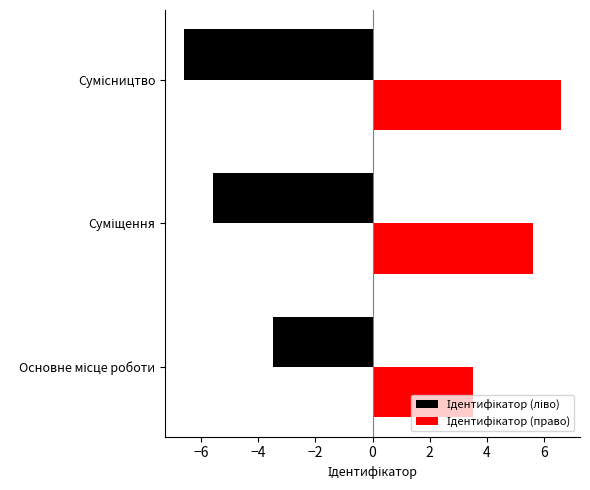

What is the value of the 3rd bar from the left?

3